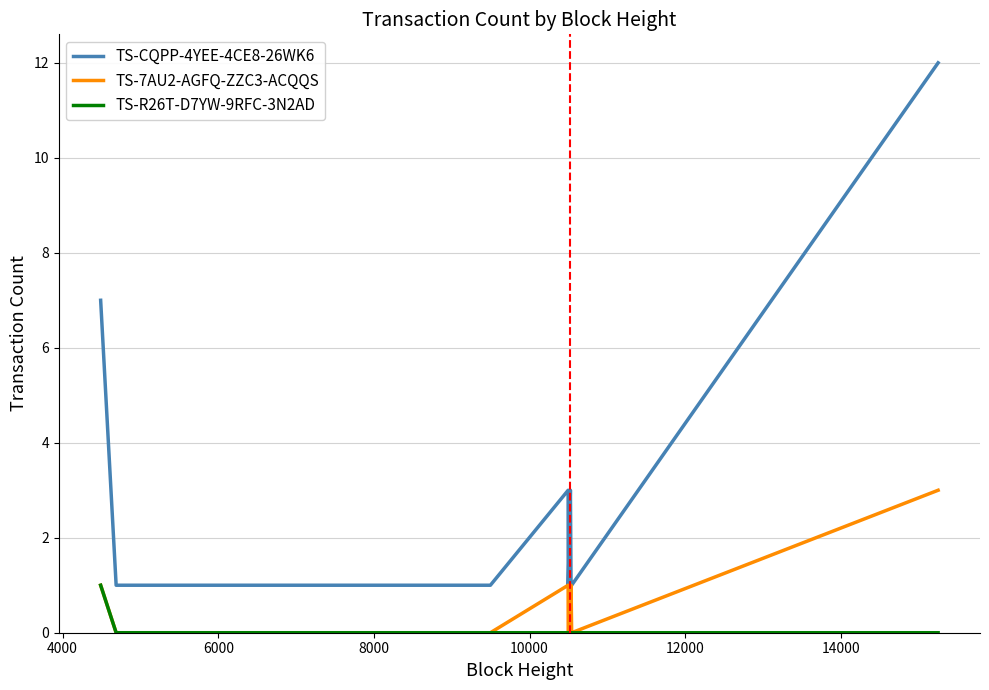

True or false: TS-R26T-D7YW-9RFC-3N2AD and TS-CQPP-4YEE-4CE8-26WK6 cross at least once.

False